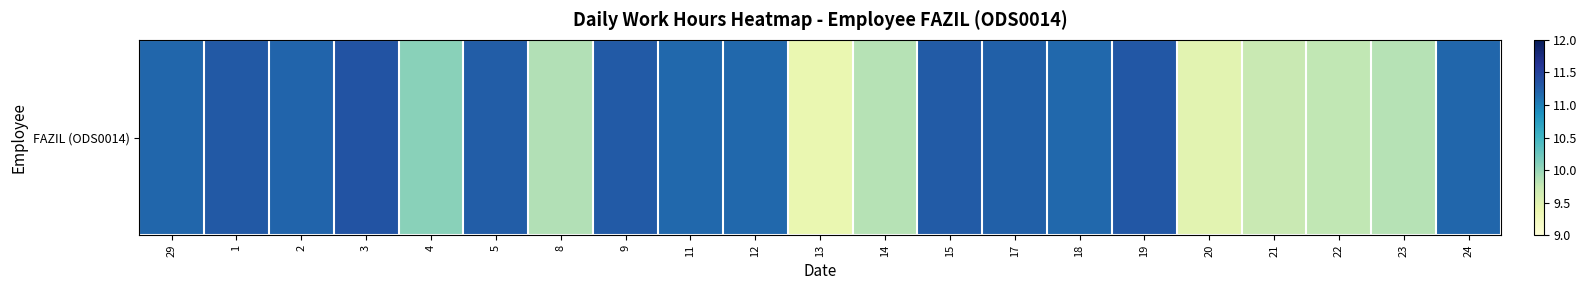

Reading left to right, extract all data points from this chart.

11.2	11.3	11.2	11.3	10.1	11.3	9.9	11.3	11.2	11.2	9.4	9.8	11.3	11.2	11.2	11.3	9.5	9.7	9.8	9.8	11.2